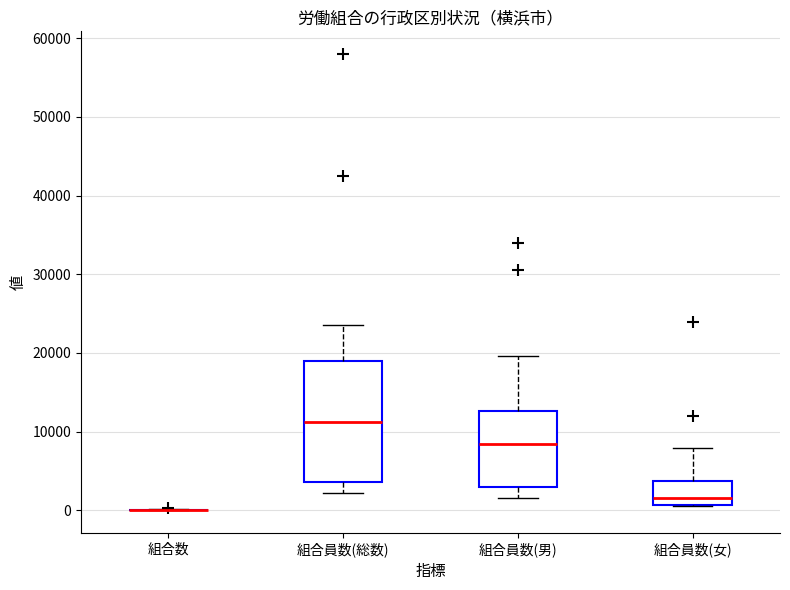

Reading left to right, read every box against the y-axis: the position of its median line, the range the box covers, and the ends of its whiskers. The values are not printed on the chart, so give them approximately, as read against the axis.

組合数: box collapsed to a line at 0, whiskers 0 to 0
組合員数(総数): median 11000, box 4000 to 19000, whiskers 2000 to 23000
組合員数(男): median 8000, box 3000 to 13000, whiskers 2000 to 20000
組合員数(女): median 2000, box 1000 to 4000, whiskers 1000 to 8000